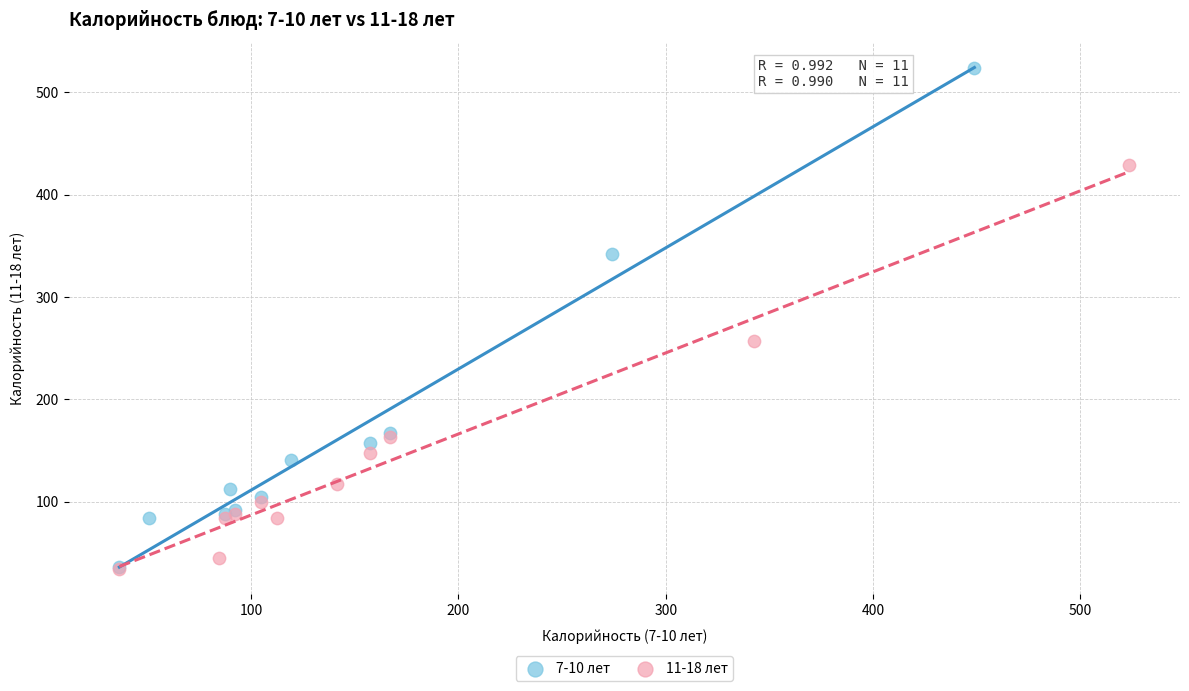

Which series reaches the maximum Y coordinate?

7-10 лет